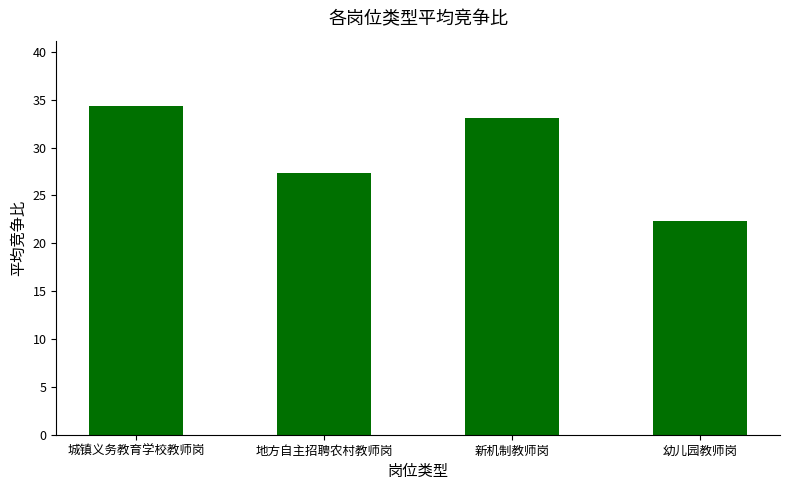

Does the chart contain stacked bars?

No